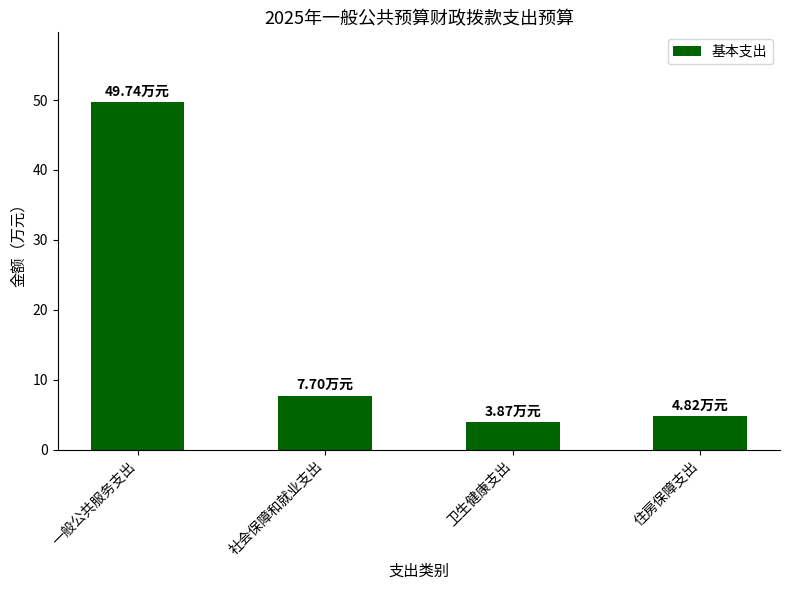

List the labels in order of value, smallest first.

卫生健康支出, 住房保障支出, 社会保障和就业支出, 一般公共服务支出